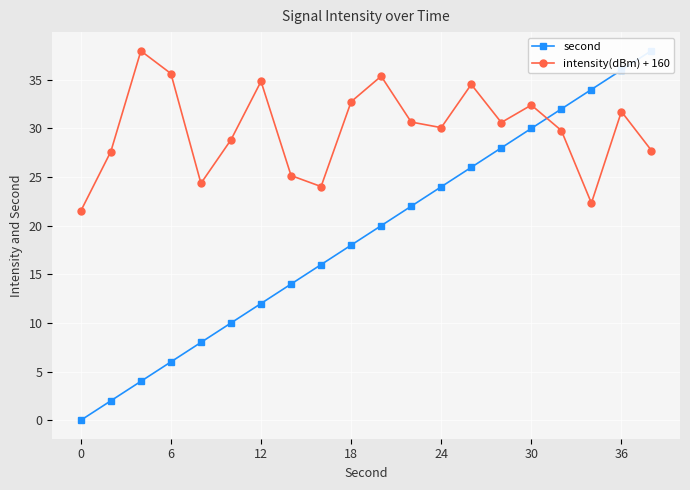

The value of second at 7 is 18.9. True or false?

False